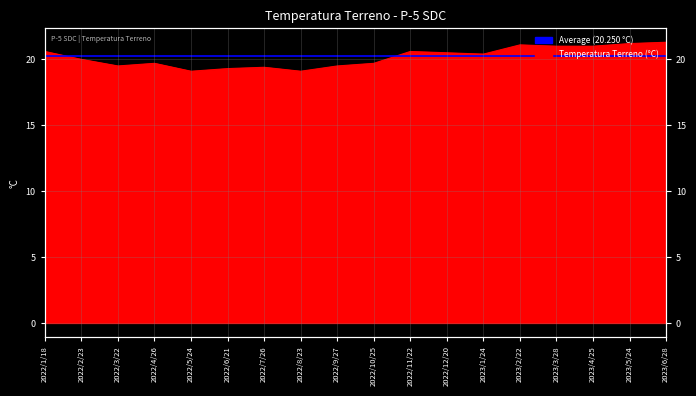

Reading right to left, extract all data points from this chart.

2023/6/28=21.3	2023/5/24=21.2	2023/4/25=21.0	2023/3/28=21.0	2023/2/22=21.1	2023/1/24=20.4	2022/12/20=20.5	2022/11/22=20.6	2022/10/25=19.7	2022/9/27=19.5	2022/8/23=19.1	2022/7/26=19.4	2022/6/21=19.3	2022/5/24=19.1	2022/4/26=19.7	2022/3/22=19.5	2022/2/23=20.0	2022/1/18=20.6